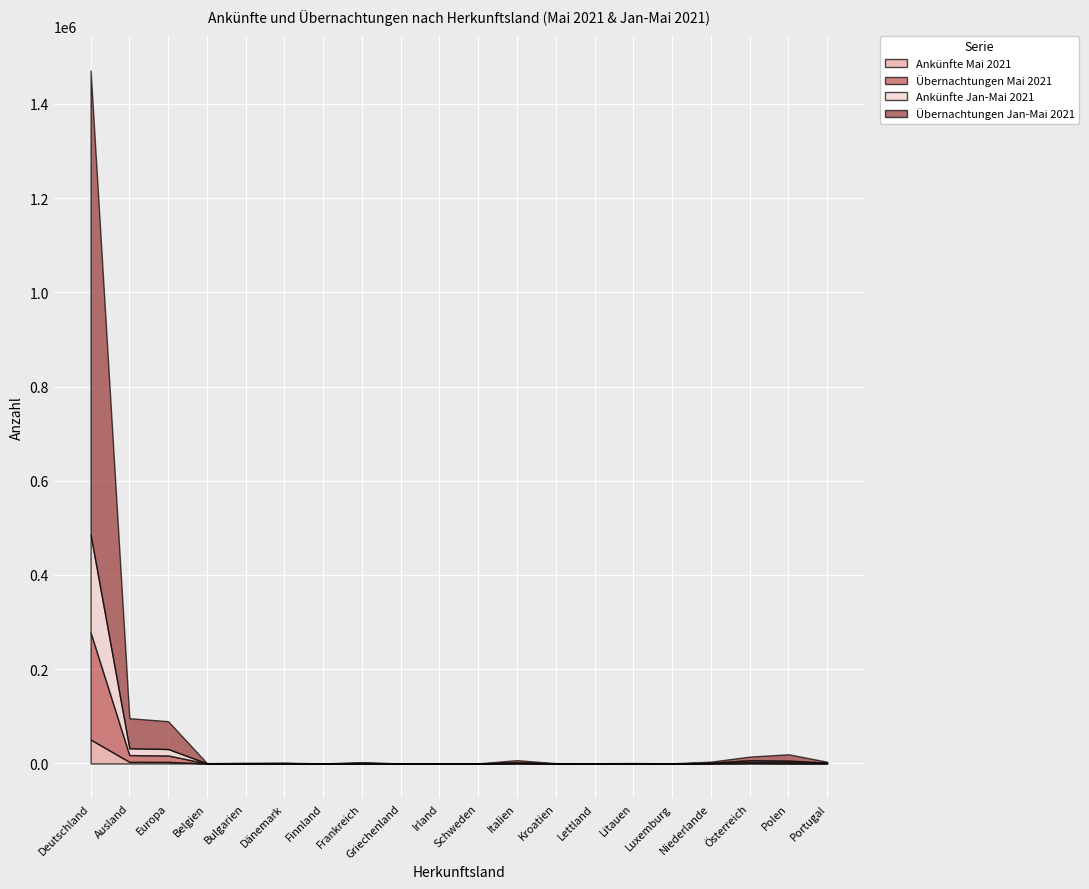

At Italien, list the series in order from largest to smallest.

Übernachtungen Jan-Mai 2021, Übernachtungen Mai 2021, Ankünfte Jan-Mai 2021, Ankünfte Mai 2021